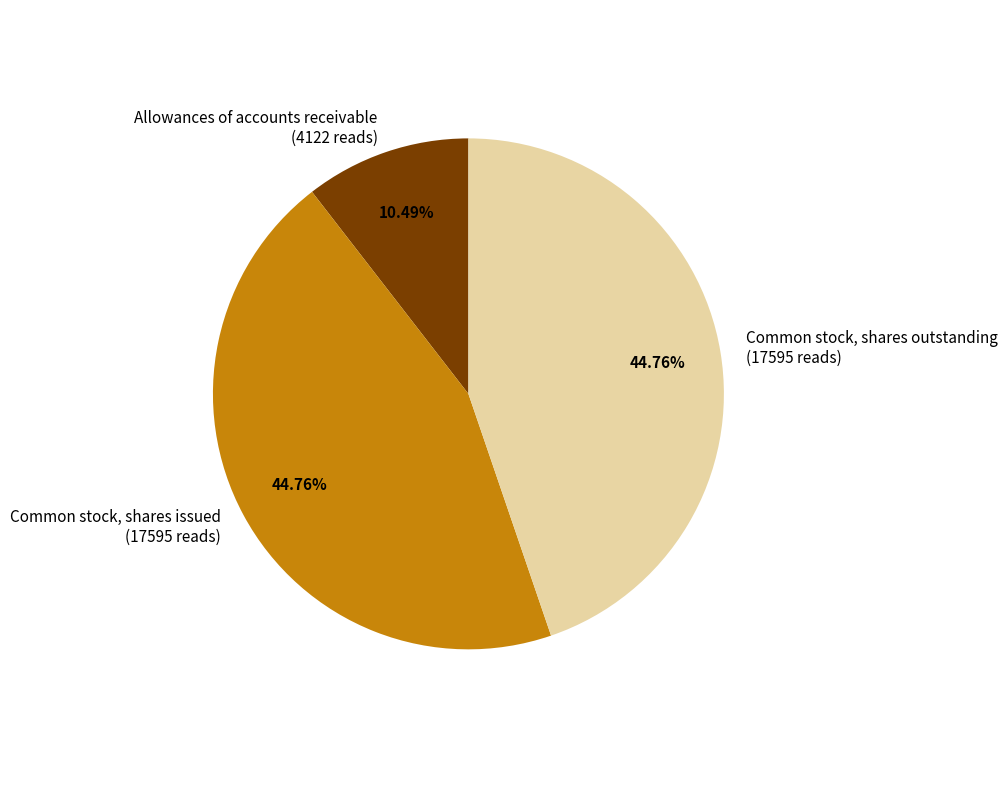

What percentage is the Common stock, shares outstanding slice, to the nearest percent?

45%